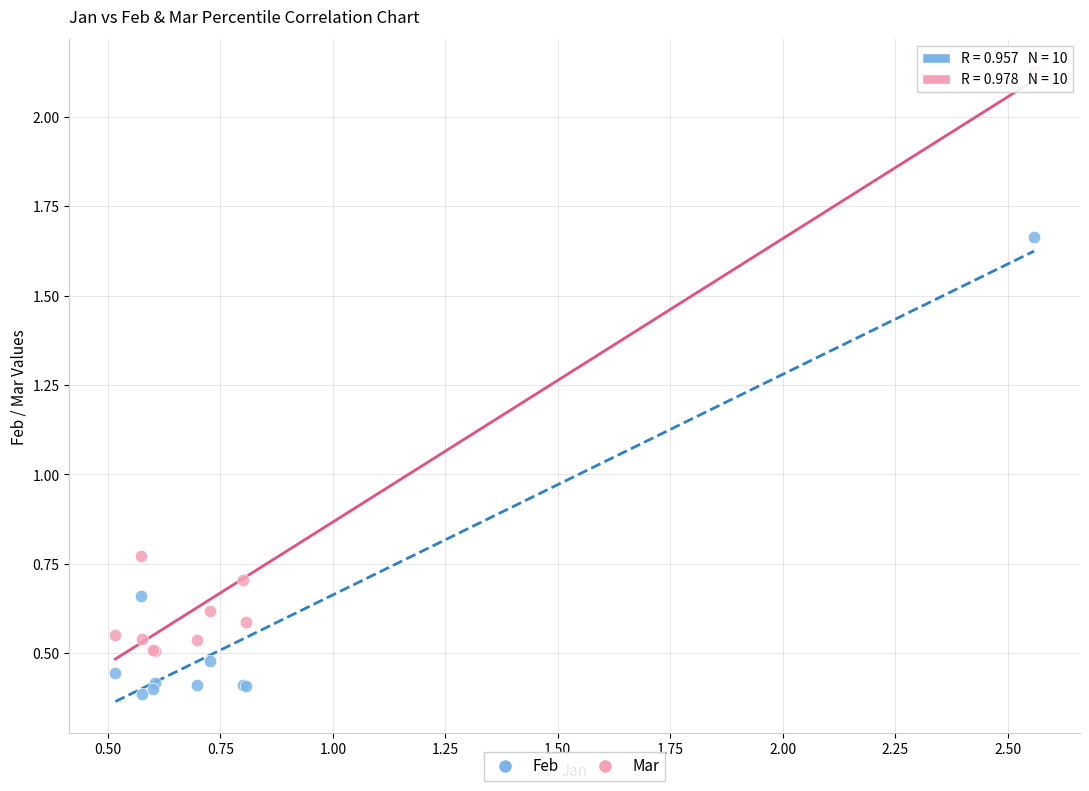

What is the X range (max minus min) for the scatter plot?

2.0